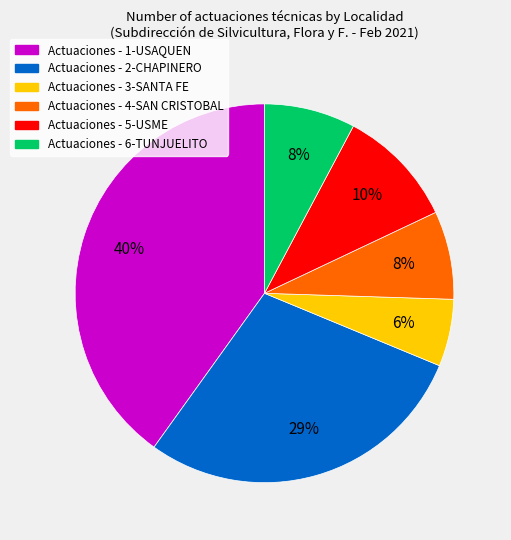

To the nearest percent, what is the average slice percentage?

17%